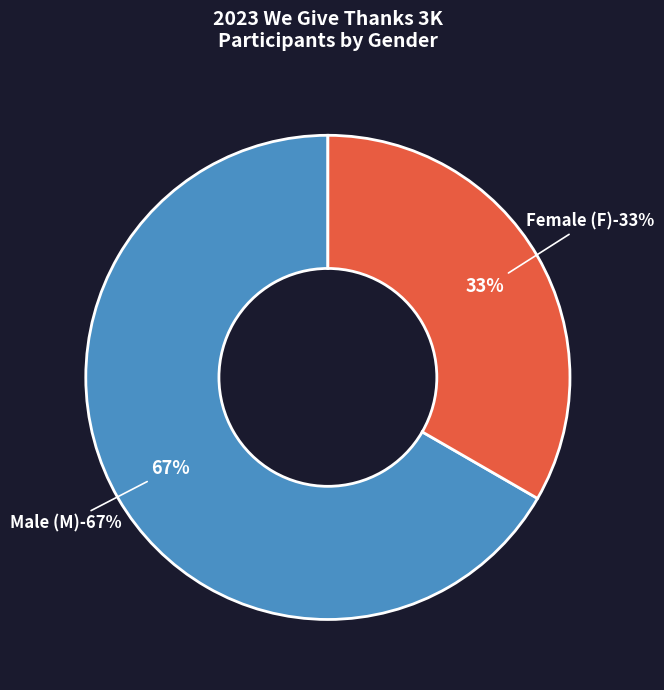

How many segments does this pie chart have?

2